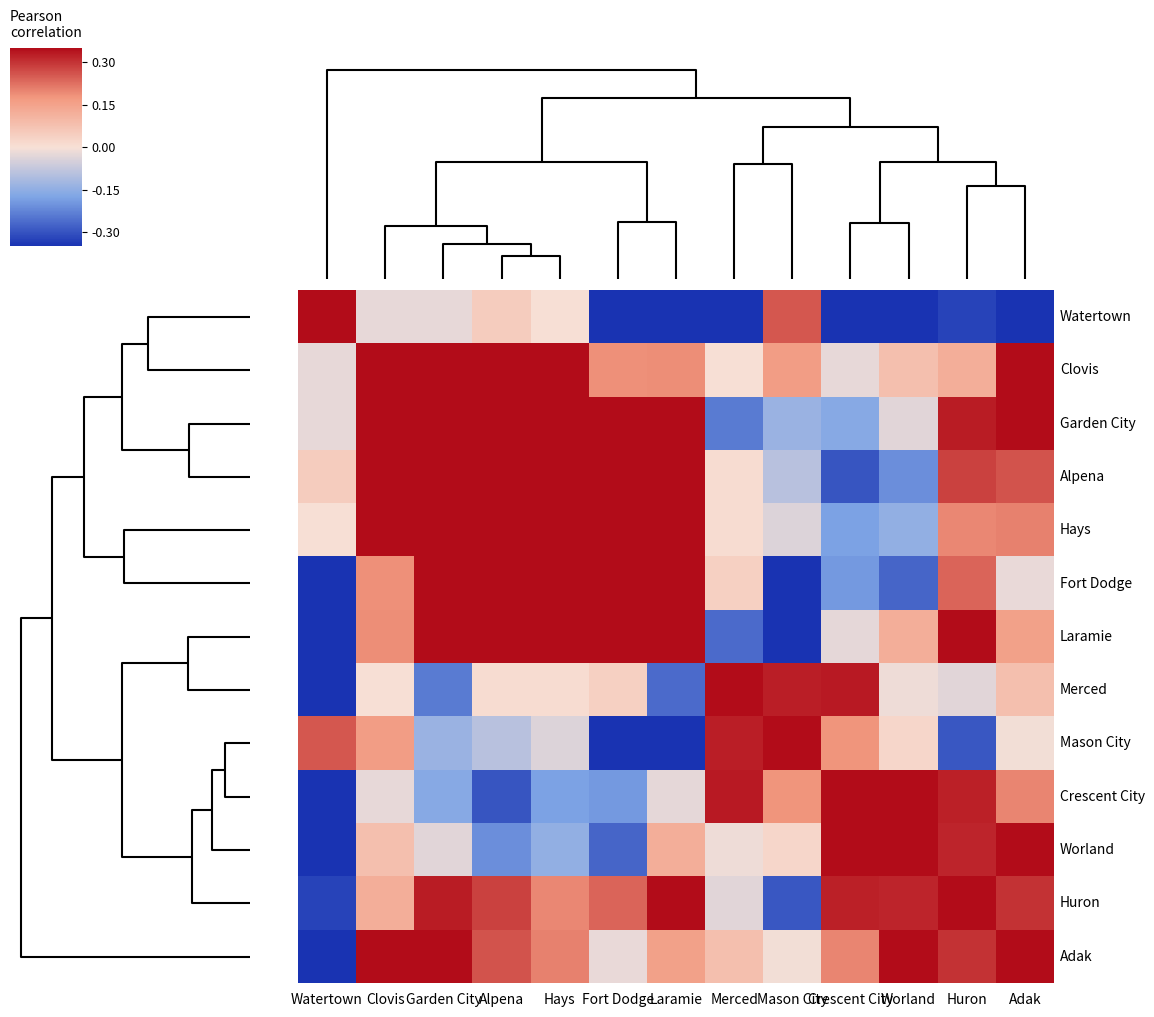

At how many categories does at least one series exceed 0?

13